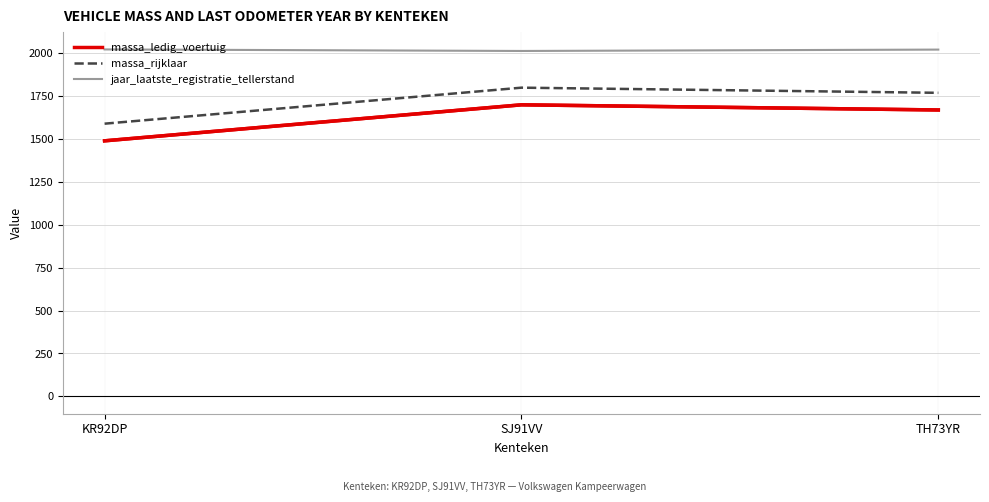

At SJ91VV, list the series in order from largest to smallest.

jaar_laatste_registratie_tellerstand, massa_rijklaar, massa_ledig_voertuig